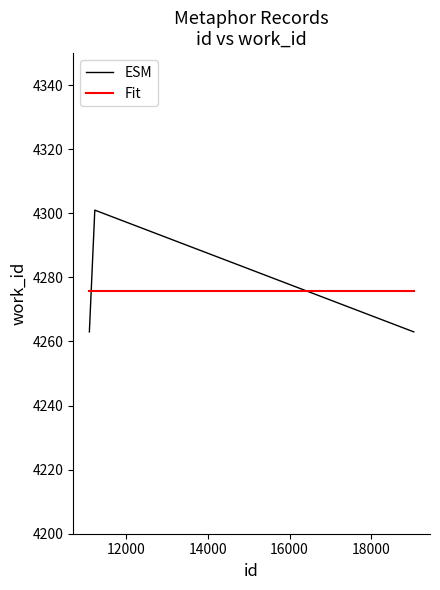

What is the minimum value shown in the chart?

4263.0